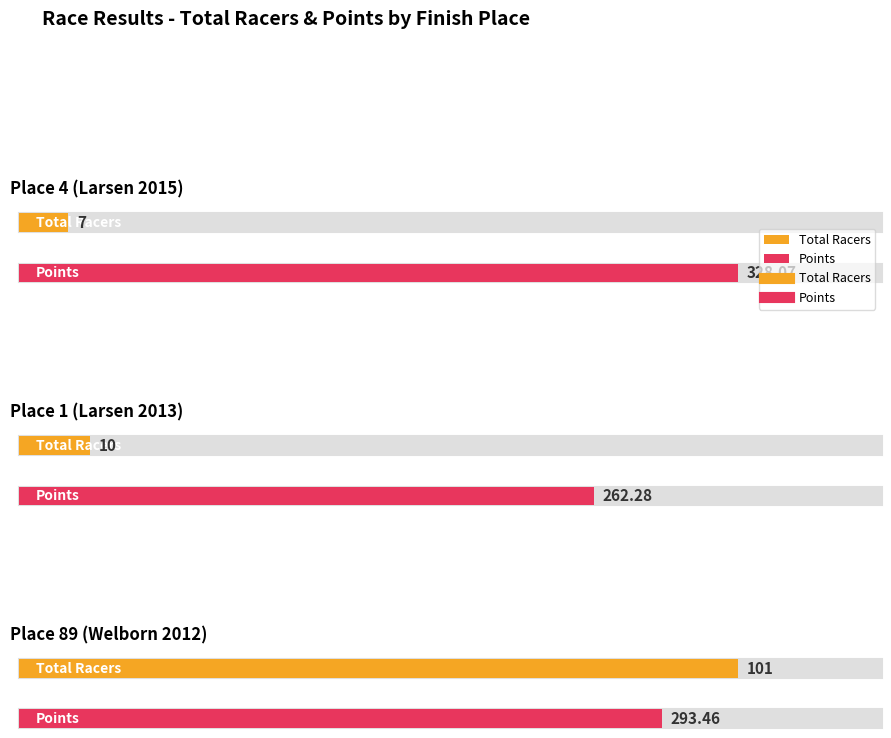

Which series has the widest spread of values?

Total Racers